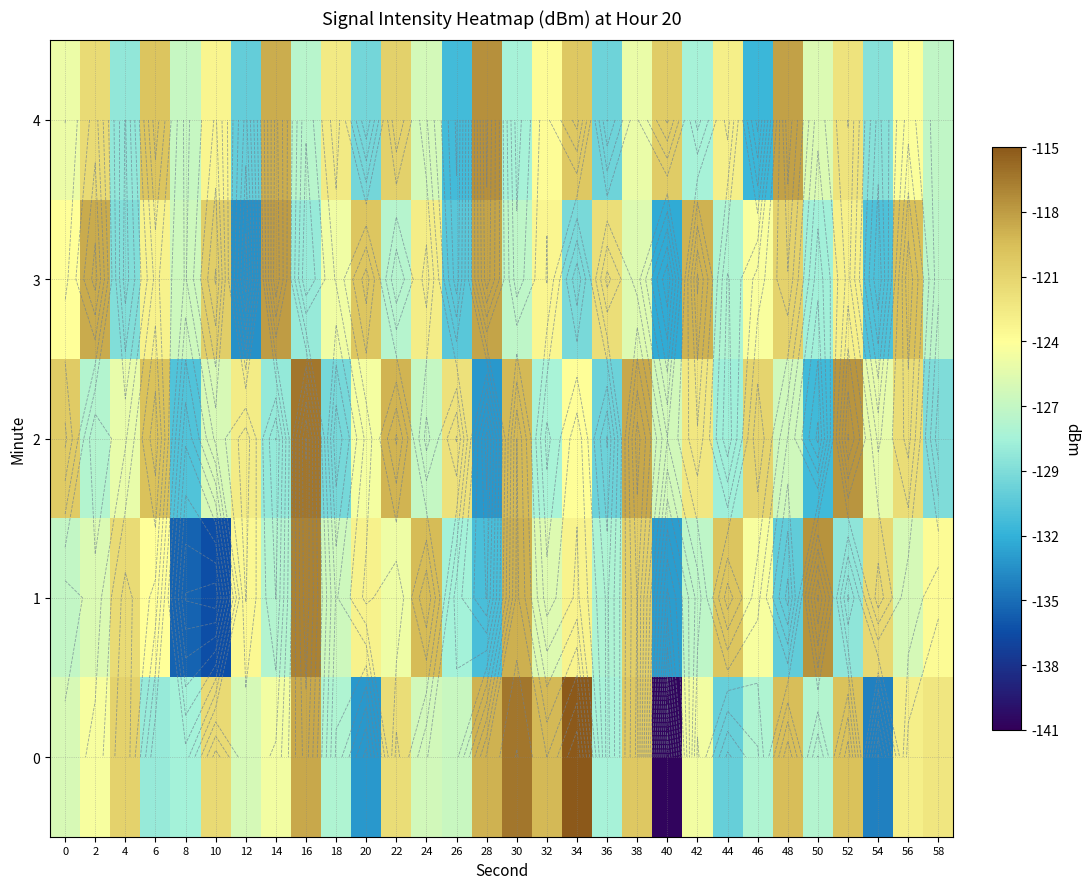

How many values in the 1 series exceed -124?

13